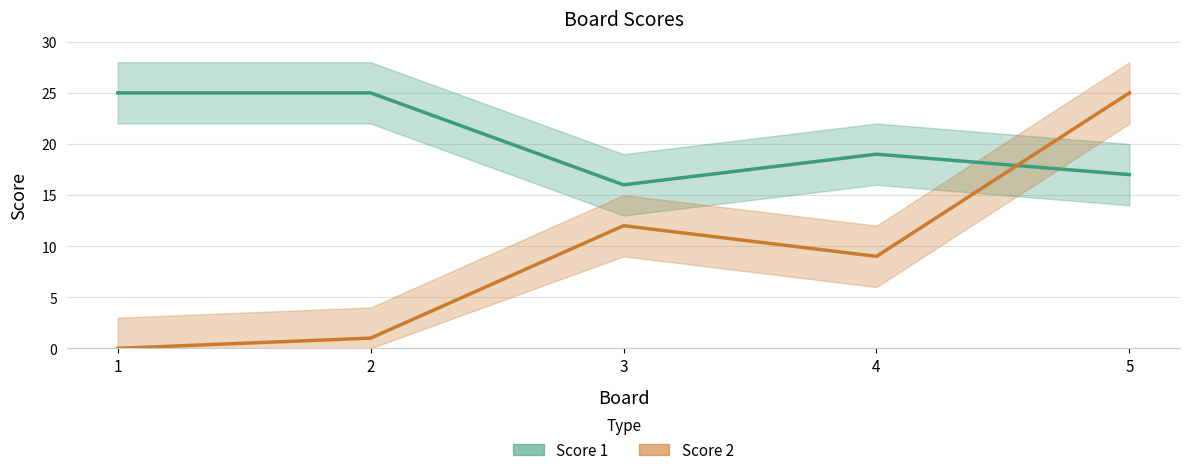

Rank the series at 5 from lowest to highest value.

Score 1, Score 2